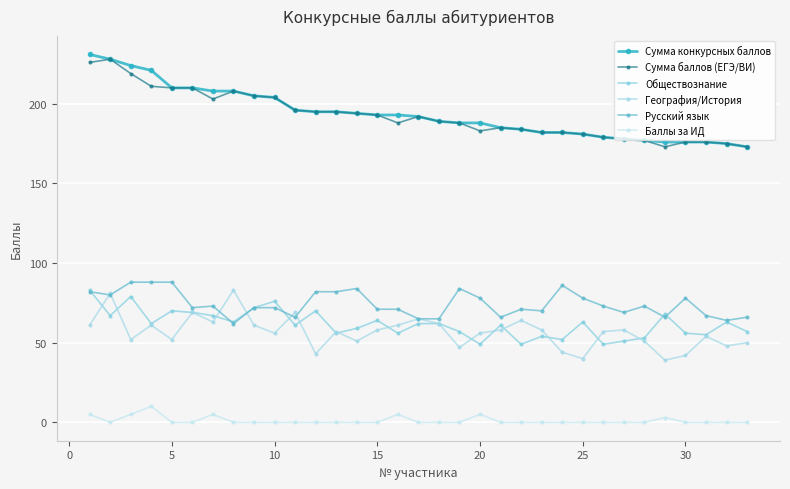

Count the number of categories in the chart.

33